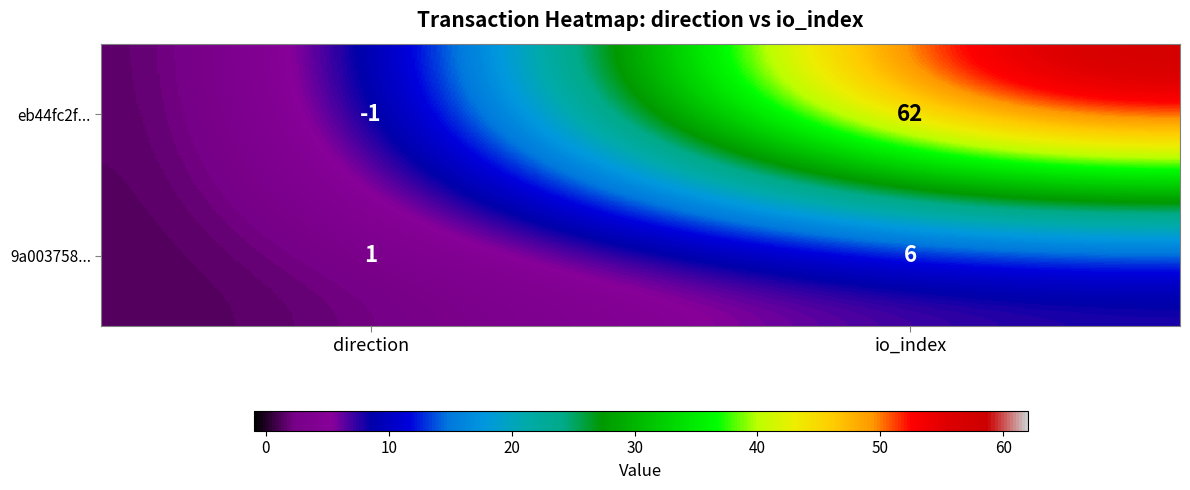

What is the total value across all series at io_index?

68